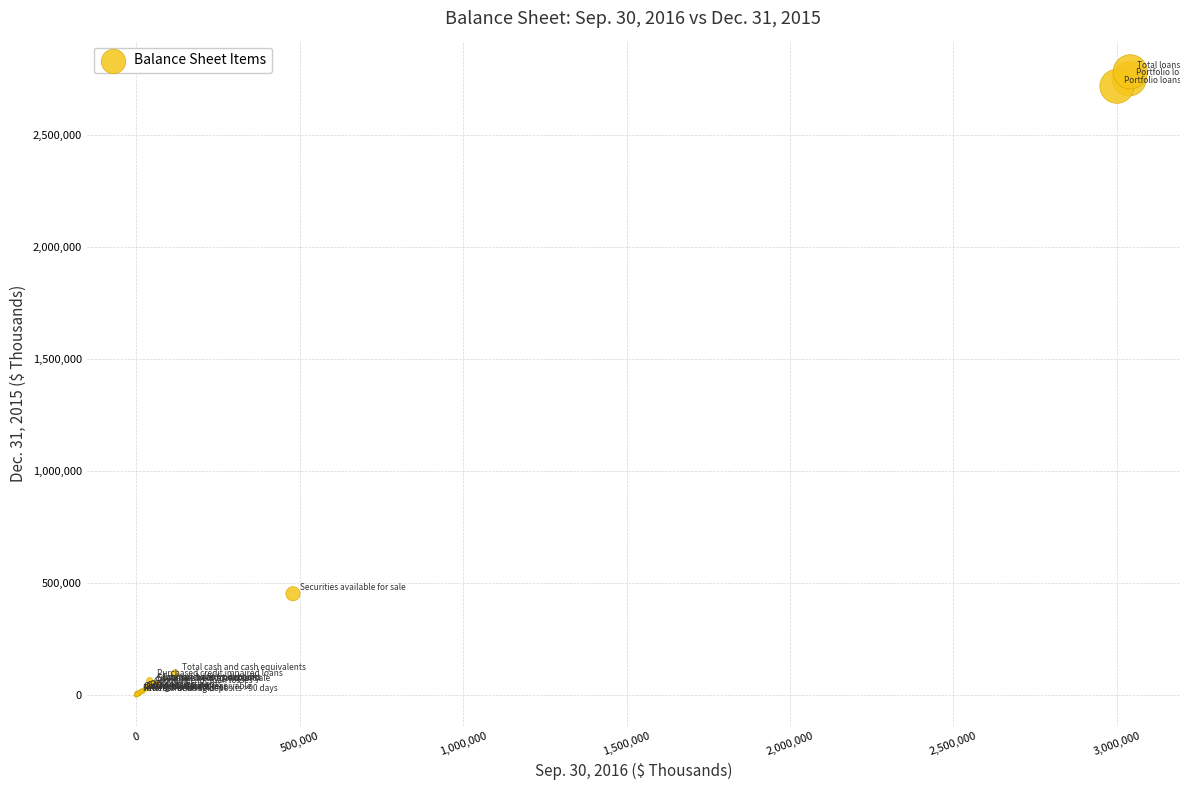

What Y value in the scatter plot is closest to 1390985?

451770